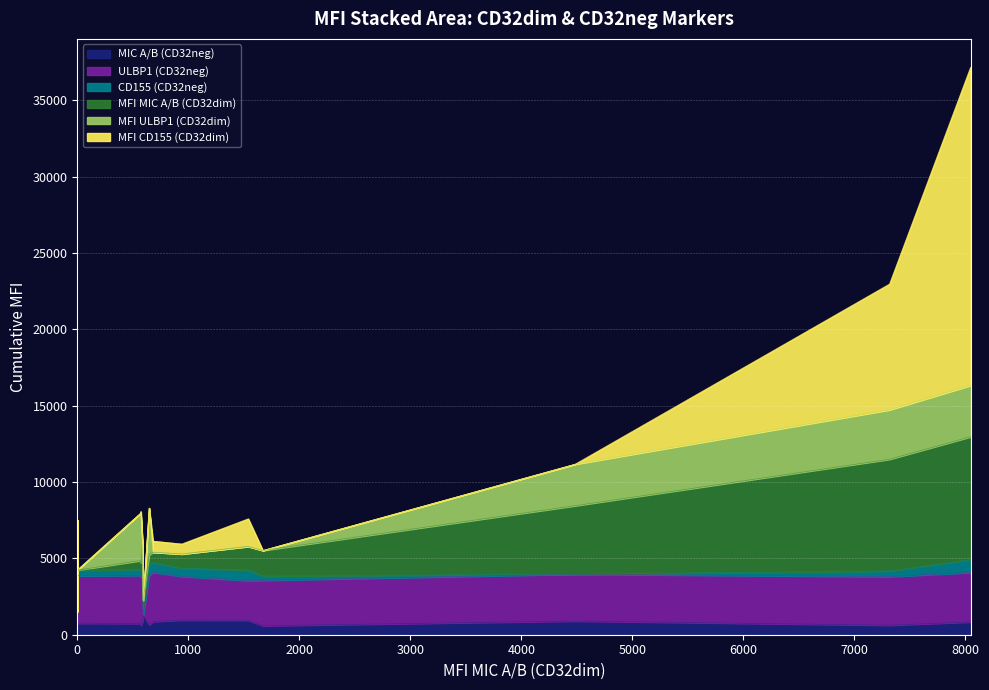

Is it true that CD155 (CD32neg) equals 529 at 941?

True